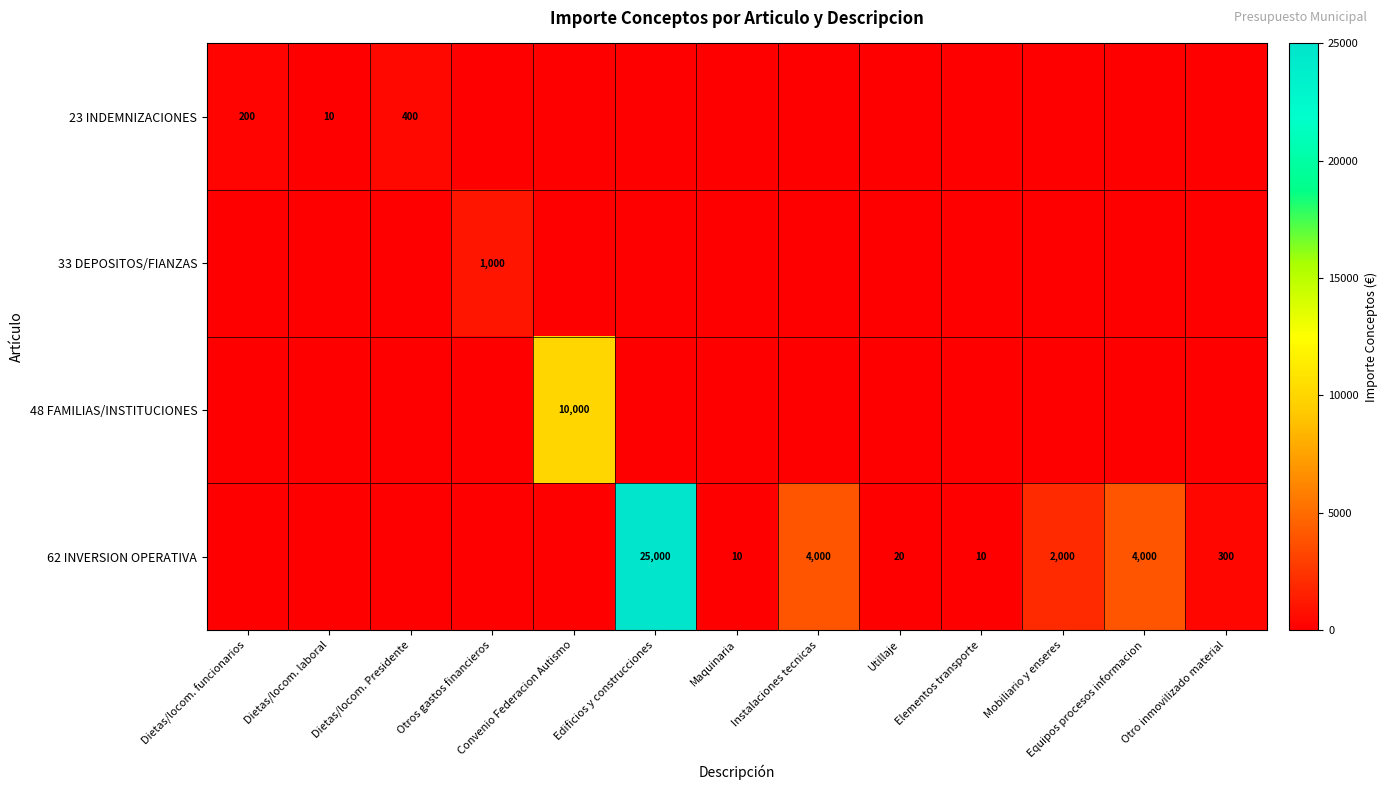

True or false: 62 INVERSION OPERATIVA has a value of 3046 at Mobiliario y enseres.

False